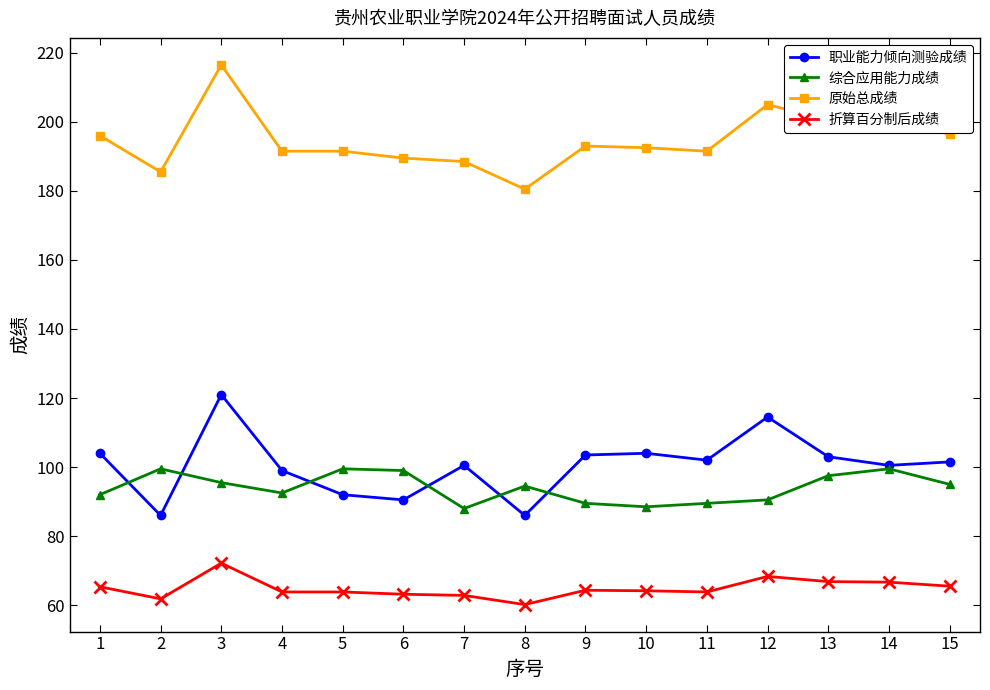

At which category does the chart reach its minimum across all series?

8